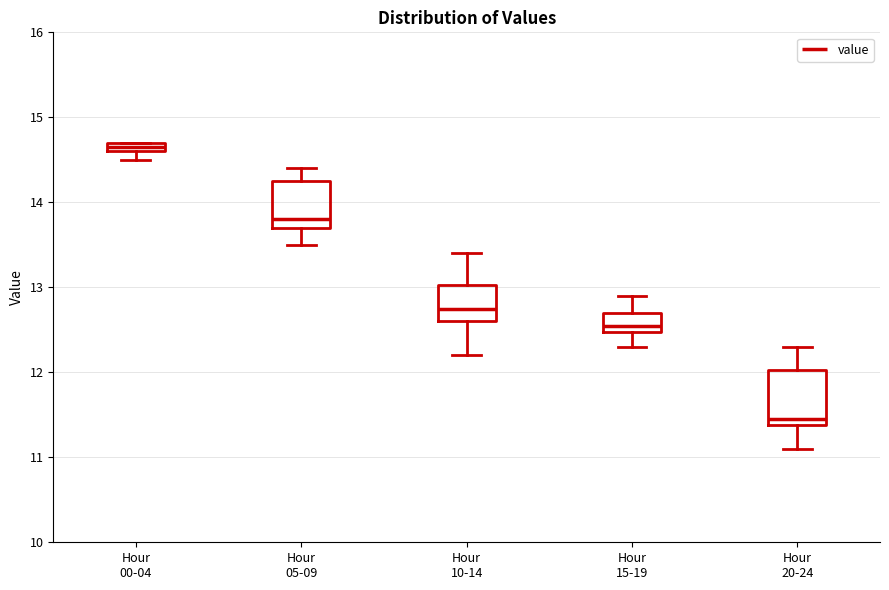

Where is the lower edge of the box for Hour 00-04 on the y-axis? The values are not printed on the chart, so give them approximately, as read against the axis.

14.6